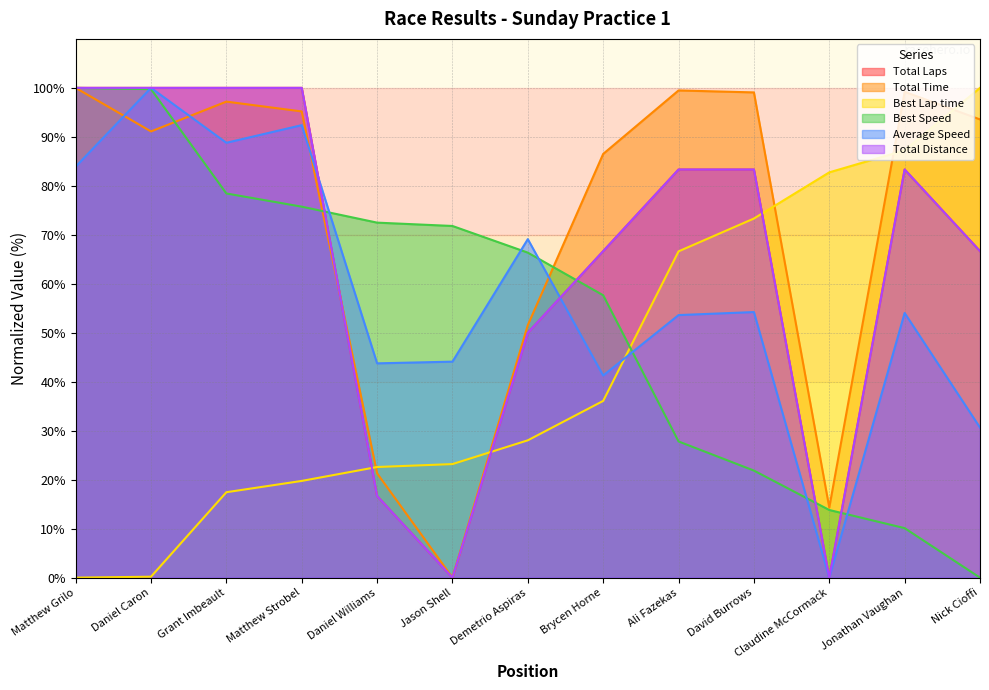

What are all the series names shown in the legend?

Total Laps, Total Time, Best Lap time, Best Speed, Average Speed, Total Distance